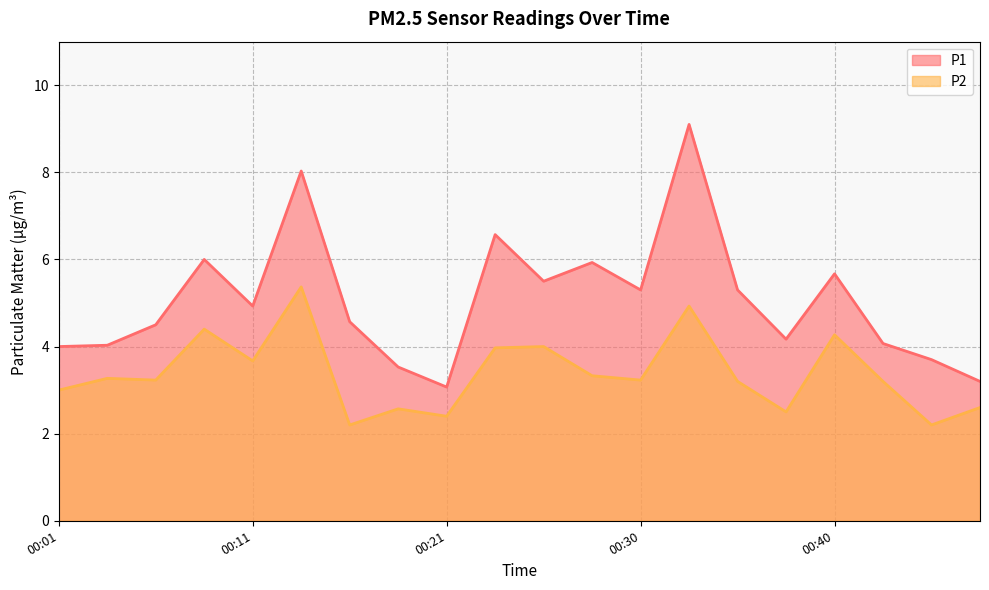

True or false: P2 and P1 cross at least once.

False